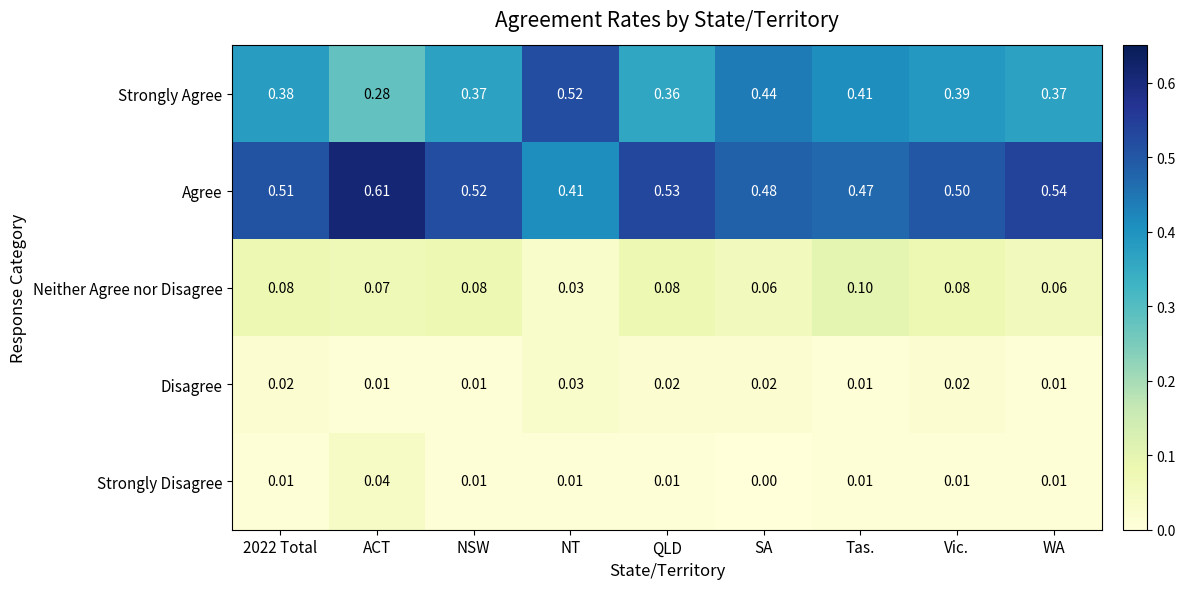

Which series has the largest total across all categories?

Agree